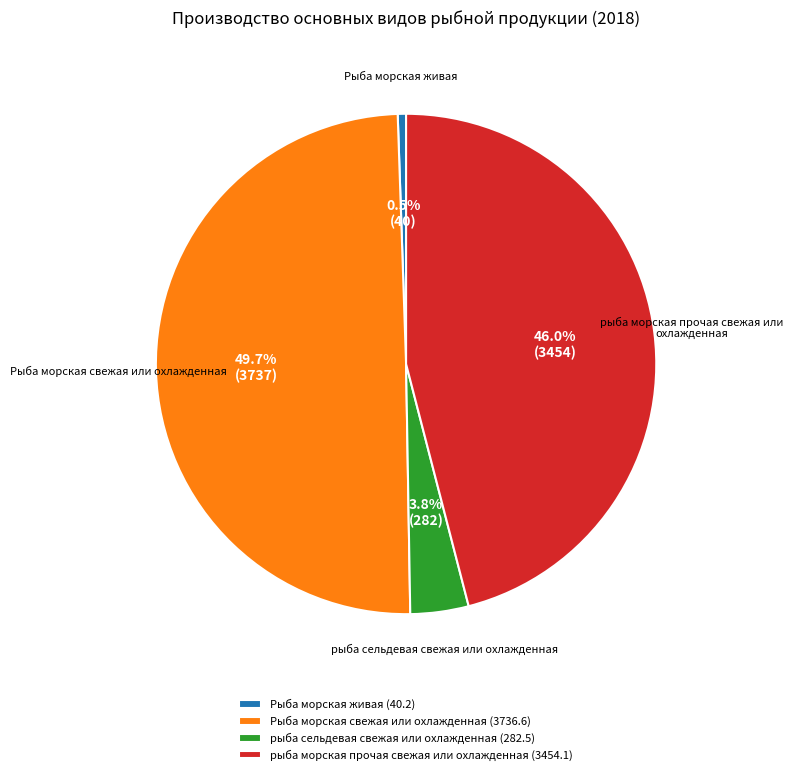

How many segments does this pie chart have?

4